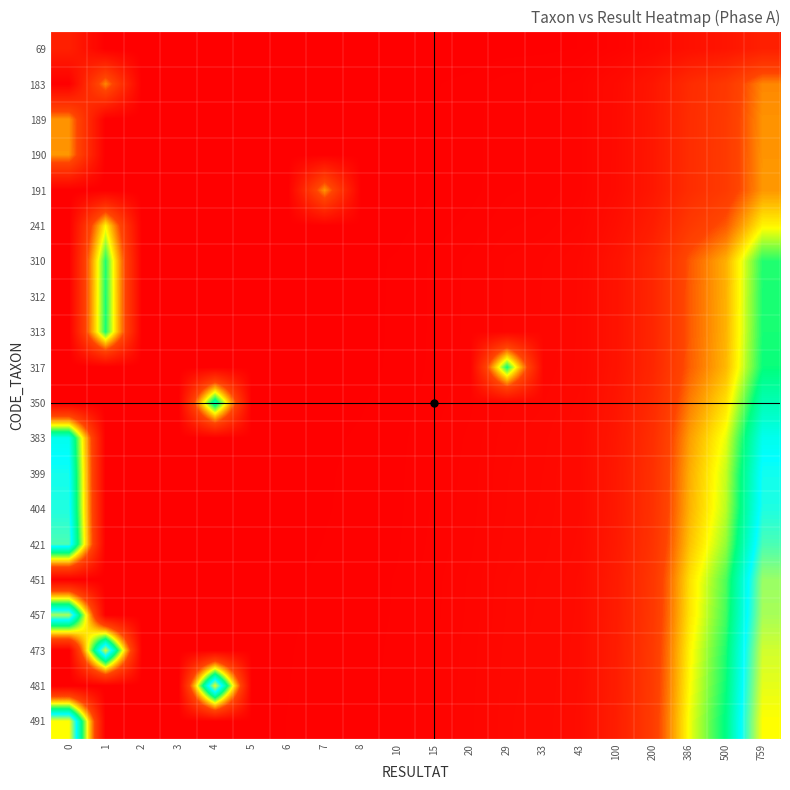

Reading right to left, transcribe all the data shown in this chart.

69: 759=0.1	500=0.1	386=0.1	200=0.0	100=0.0	43=0.0	33=0.0	29=0.0	20=0.0	15=0.0	10=0.0	8=0.0	7=0.0	6=0.0	5=0.0	4=0.0	3=0.0	2=0.0	1=0.0	0=0.1
183: 759=0.4	500=0.2	386=0.2	200=0.1	100=0.0	43=0.0	33=0.0	29=0.0	20=0.0	15=0.0	10=0.0	8=0.0	7=0.0	6=0.0	5=0.0	4=0.0	3=0.0	2=0.0	1=0.4	0=0.0
189: 759=0.4	500=0.3	386=0.2	200=0.1	100=0.1	43=0.0	33=0.0	29=0.0	20=0.0	15=0.0	10=0.0	8=0.0	7=0.0	6=0.0	5=0.0	4=0.0	3=0.0	2=0.0	1=0.0	0=0.4
190: 759=0.4	500=0.3	386=0.2	200=0.1	100=0.1	43=0.0	33=0.0	29=0.0	20=0.0	15=0.0	10=0.0	8=0.0	7=0.0	6=0.0	5=0.0	4=0.0	3=0.0	2=0.0	1=0.0	0=0.4
191: 759=0.4	500=0.3	386=0.2	200=0.1	100=0.1	43=0.0	33=0.0	29=0.0	20=0.0	15=0.0	10=0.0	8=0.0	7=0.4	6=0.0	5=0.0	4=0.0	3=0.0	2=0.0	1=0.0	0=0.0
241: 759=0.5	500=0.3	386=0.2	200=0.1	100=0.1	43=0.0	33=0.0	29=0.0	20=0.0	15=0.0	10=0.0	8=0.0	7=0.0	6=0.0	5=0.0	4=0.0	3=0.0	2=0.0	1=0.5	0=0.0
310: 759=0.6	500=0.4	386=0.3	200=0.2	100=0.1	43=0.0	33=0.0	29=0.0	20=0.0	15=0.0	10=0.0	8=0.0	7=0.0	6=0.0	5=0.0	4=0.0	3=0.0	2=0.0	1=0.6	0=0.0
312: 759=0.6	500=0.4	386=0.3	200=0.2	100=0.1	43=0.0	33=0.0	29=0.0	20=0.0	15=0.0	10=0.0	8=0.0	7=0.0	6=0.0	5=0.0	4=0.0	3=0.0	2=0.0	1=0.6	0=0.0
313: 759=0.6	500=0.4	386=0.3	200=0.2	100=0.1	43=0.0	33=0.0	29=0.0	20=0.0	15=0.0	10=0.0	8=0.0	7=0.0	6=0.0	5=0.0	4=0.0	3=0.0	2=0.0	1=0.6	0=0.0
317: 759=0.6	500=0.4	386=0.3	200=0.2	100=0.1	43=0.0	33=0.0	29=0.6	20=0.0	15=0.0	10=0.0	8=0.0	7=0.0	6=0.0	5=0.0	4=0.0	3=0.0	2=0.0	1=0.0	0=0.0
350: 759=0.7	500=0.5	386=0.4	200=0.2	100=0.1	43=0.0	33=0.0	29=0.0	20=0.0	15=0.0	10=0.0	8=0.0	7=0.0	6=0.0	5=0.0	4=0.7	3=0.0	2=0.0	1=0.0	0=0.0
383: 759=0.8	500=0.5	386=0.4	200=0.2	100=0.1	43=0.0	33=0.0	29=0.0	20=0.0	15=0.0	10=0.0	8=0.0	7=0.0	6=0.0	5=0.0	4=0.0	3=0.0	2=0.0	1=0.0	0=0.8
399: 759=0.8	500=0.5	386=0.4	200=0.2	100=0.1	43=0.0	33=0.0	29=0.0	20=0.0	15=0.0	10=0.0	8=0.0	7=0.0	6=0.0	5=0.0	4=0.0	3=0.0	2=0.0	1=0.0	0=0.8
404: 759=0.8	500=0.5	386=0.4	200=0.2	100=0.1	43=0.0	33=0.0	29=0.0	20=0.0	15=0.0	10=0.0	8=0.0	7=0.0	6=0.0	5=0.0	4=0.0	3=0.0	2=0.0	1=0.0	0=0.8
421: 759=0.9	500=0.6	386=0.4	200=0.2	100=0.1	43=0.0	33=0.0	29=0.0	20=0.0	15=0.0	10=0.0	8=0.0	7=0.0	6=0.0	5=0.0	4=0.0	3=0.0	2=0.0	1=0.0	0=0.9
451: 759=0.9	500=0.6	386=0.5	200=0.2	100=0.1	43=0.1	33=0.0	29=0.0	20=0.0	15=0.0	10=0.0	8=0.0	7=0.0	6=0.0	5=0.0	4=0.0	3=0.0	2=0.0	1=0.0	0=0.0
457: 759=0.9	500=0.6	386=0.5	200=0.2	100=0.1	43=0.1	33=0.0	29=0.0	20=0.0	15=0.0	10=0.0	8=0.0	7=0.0	6=0.0	5=0.0	4=0.0	3=0.0	2=0.0	1=0.0	0=0.9
473: 759=1.0	500=0.6	386=0.5	200=0.3	100=0.1	43=0.1	33=0.0	29=0.0	20=0.0	15=0.0	10=0.0	8=0.0	7=0.0	6=0.0	5=0.0	4=0.0	3=0.0	2=0.0	1=1.0	0=0.0
481: 759=1.0	500=0.6	386=0.5	200=0.3	100=0.1	43=0.1	33=0.0	29=0.0	20=0.0	15=0.0	10=0.0	8=0.0	7=0.0	6=0.0	5=0.0	4=1.0	3=0.0	2=0.0	1=0.0	0=0.0
491: 759=1.0	500=0.7	386=0.5	200=0.3	100=0.1	43=0.1	33=0.0	29=0.0	20=0.0	15=0.0	10=0.0	8=0.0	7=0.0	6=0.0	5=0.0	4=0.0	3=0.0	2=0.0	1=0.0	0=1.0